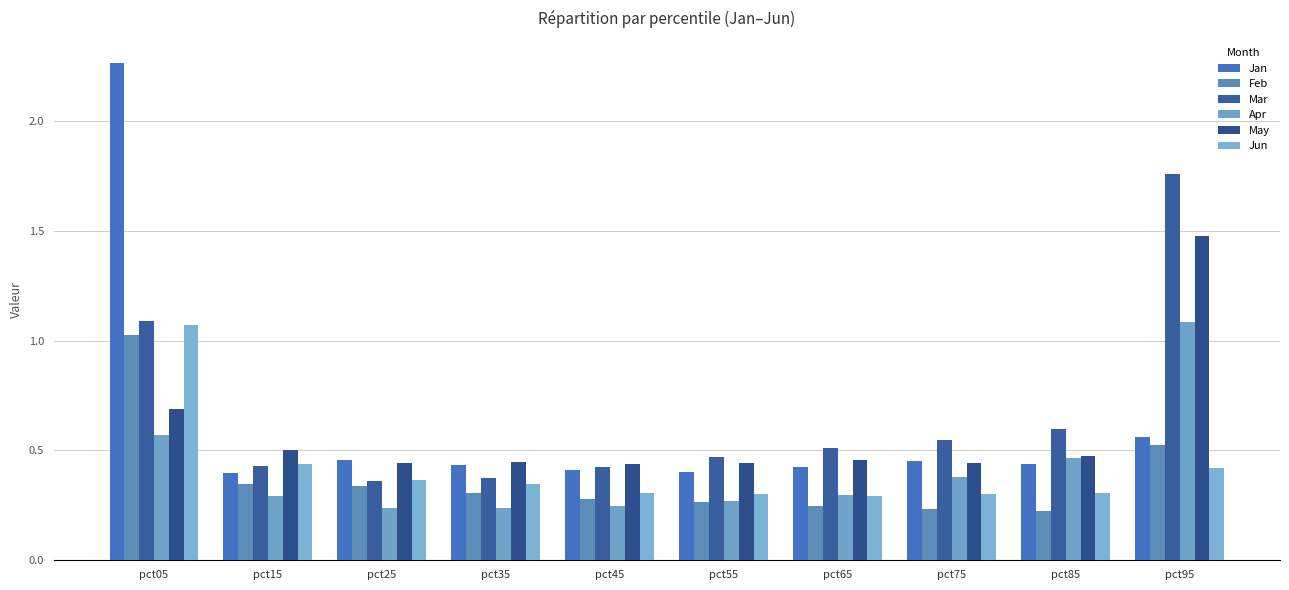

Between pct85 and pct25, which is larger?

pct25